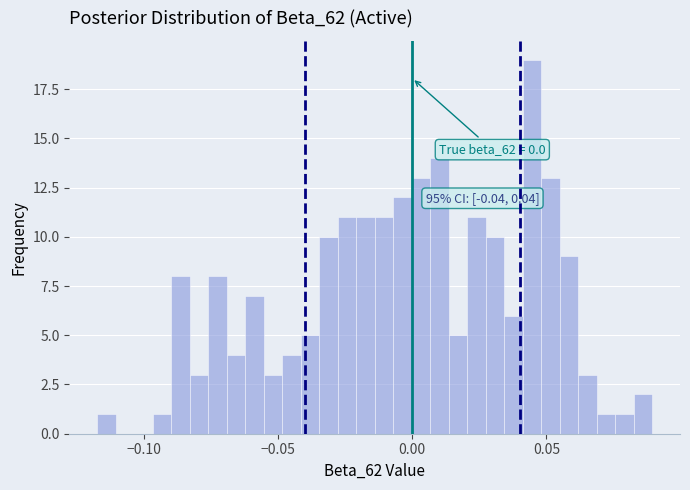

Read against the x-axis, roughly where is the centre of the tallest bar?

0.045